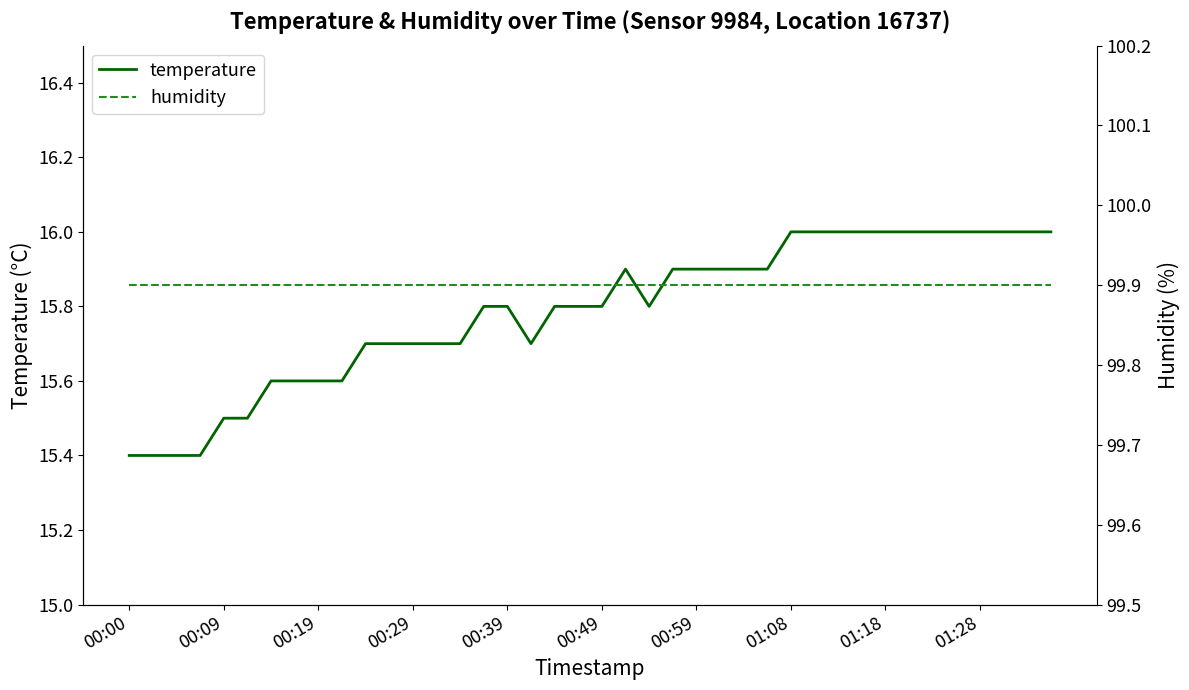

Is the value of temperature at 38 greater than the value of humidity at 21?

No